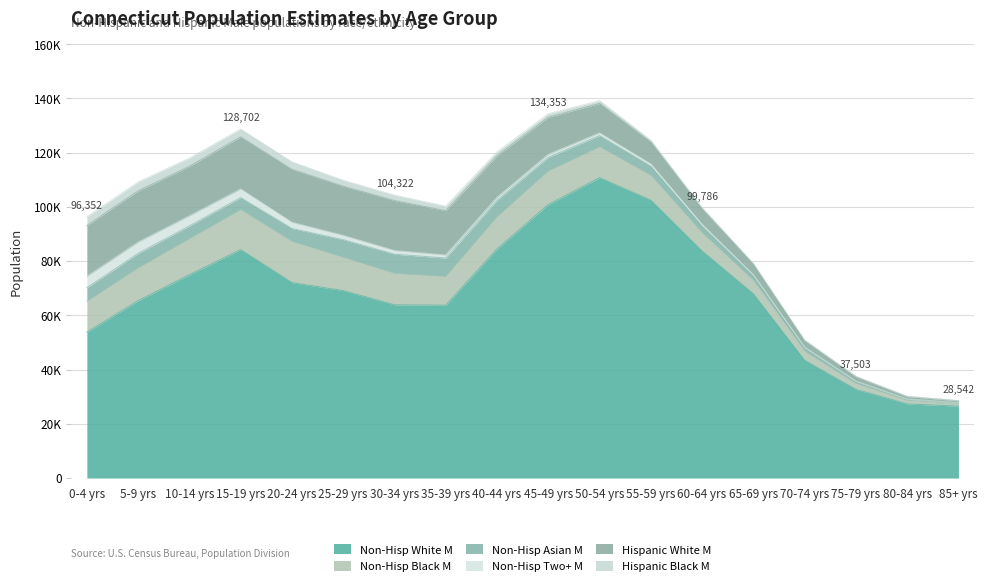

What is the total value across all series at 70-74 yrs?

50868